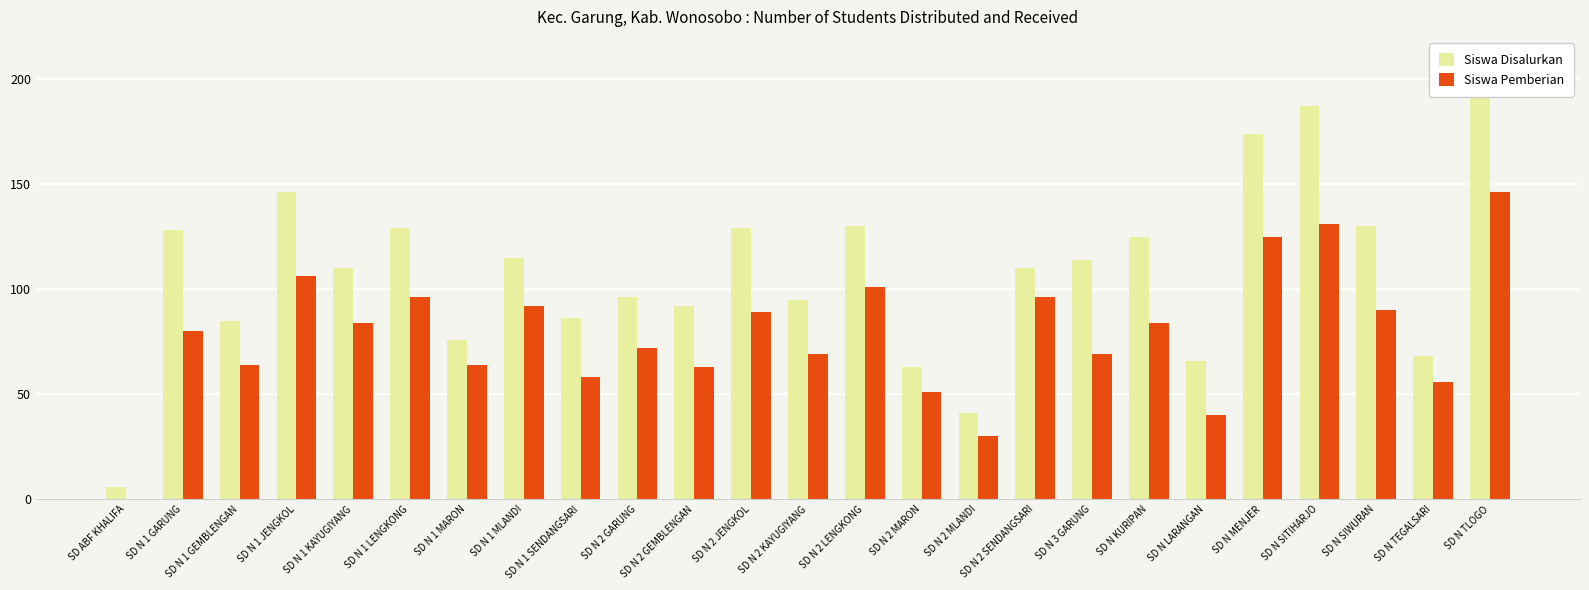

How many data points in Siswa Disalurkan are above 110?

12